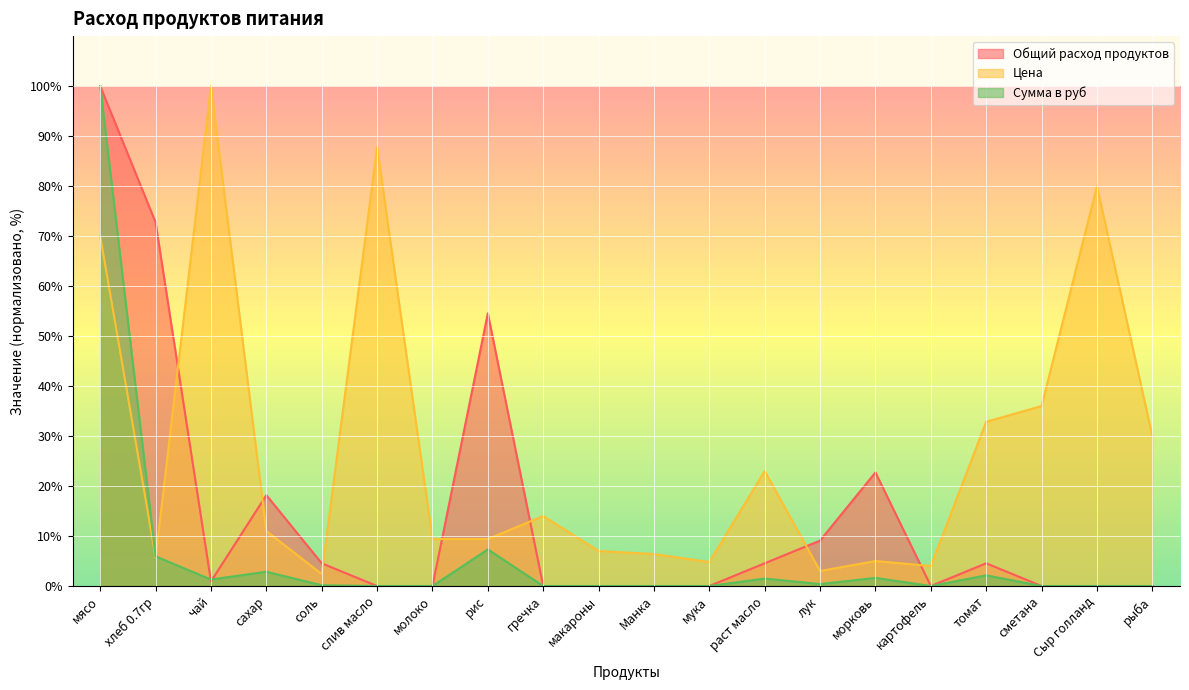

What is the difference between the highest and lowest values at морковь?

21.1